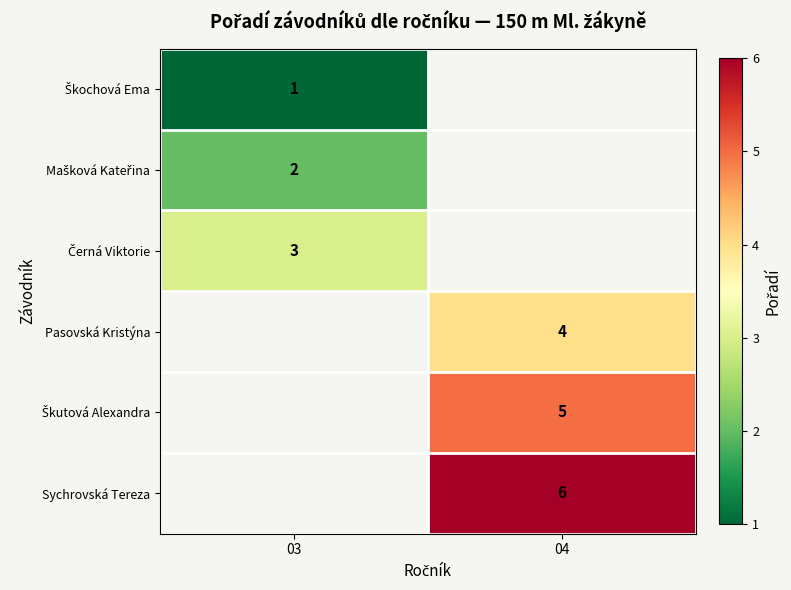

The value of Sychrovská Tereza at 04 is 2. True or false?

False